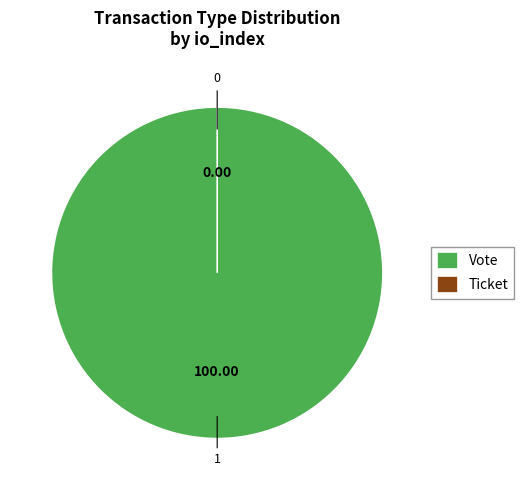

To the nearest percent, what is the average slice percentage?

50%